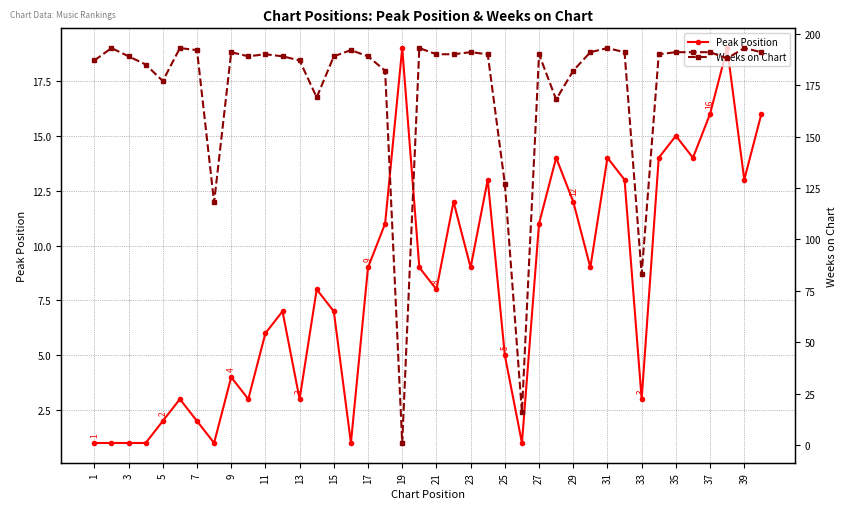

After their last crossing, which series has the higher values: Weeks on Chart or Peak Position?

Weeks on Chart